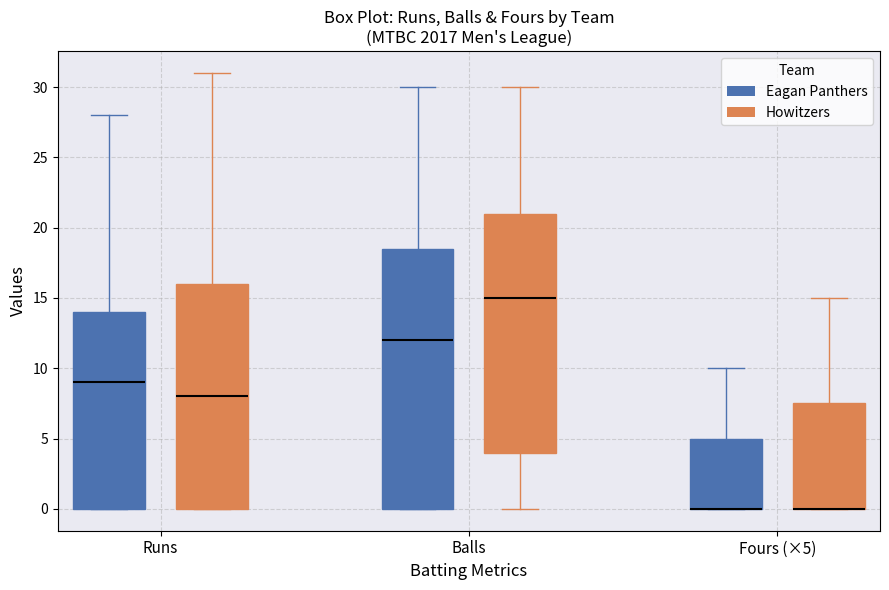

Reading left to right, read every box against the y-axis: the position of its median line, the range the box covers, and the ends of its whiskers. The values are not printed on the chart, so give them approximately, as read against the axis.

Runs (Eagan Panthers): median 9.0, box 0.0 to 14.0, whiskers 0.0 to 28.0
Runs (Howitzers): median 8.0, box 0.0 to 16.0, whiskers 0.0 to 31.0
Balls (Eagan Panthers): median 12.0, box 0.0 to 18.5, whiskers 0.0 to 30.0
Balls (Howitzers): median 15.0, box 4.0 to 21.0, whiskers 0.0 to 30.0
Fours (×5) (Eagan Panthers): median 0.0 (drawn on the box's lower edge), box 0.0 to 5.0, whiskers 0.0 to 10.0
Fours (×5) (Howitzers): median 0.0 (drawn on the box's lower edge), box 0.0 to 7.5, whiskers 0.0 to 15.0